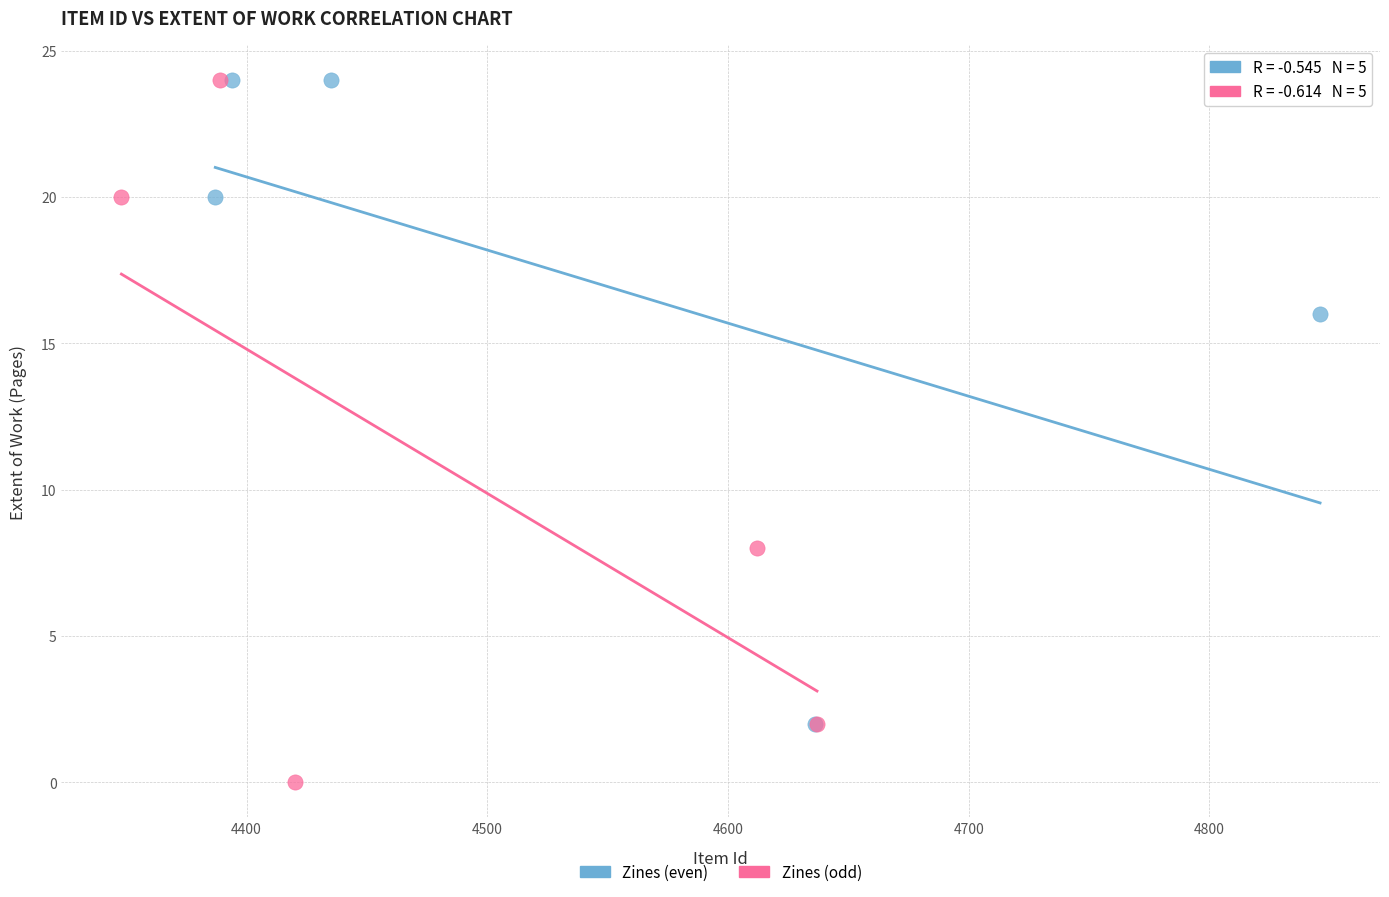

Which series has the largest Y range (max minus min)?

Zines (odd)